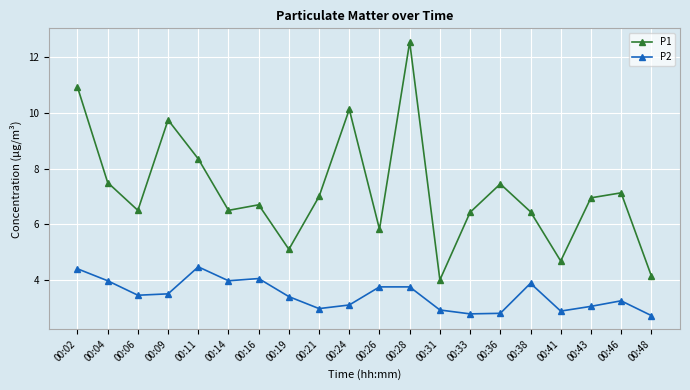

How many series are shown in this chart?

2